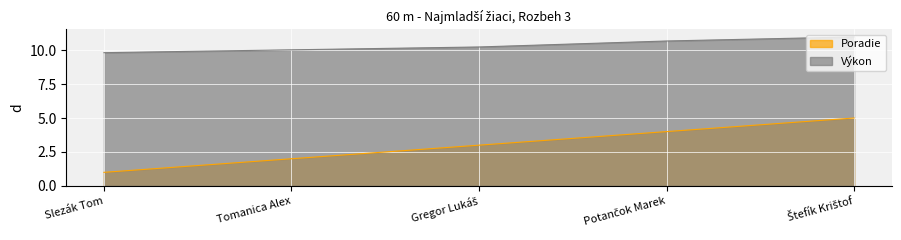

List the series in order of their peak value, lowest first.

Poradie, Výkon